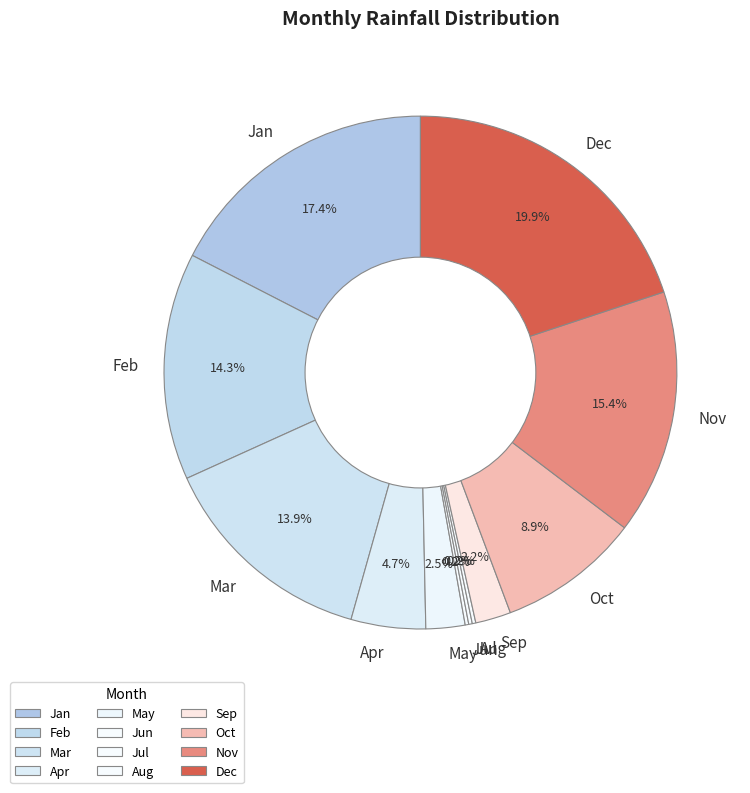

Which category has the biggest portion of the pie?

Dec